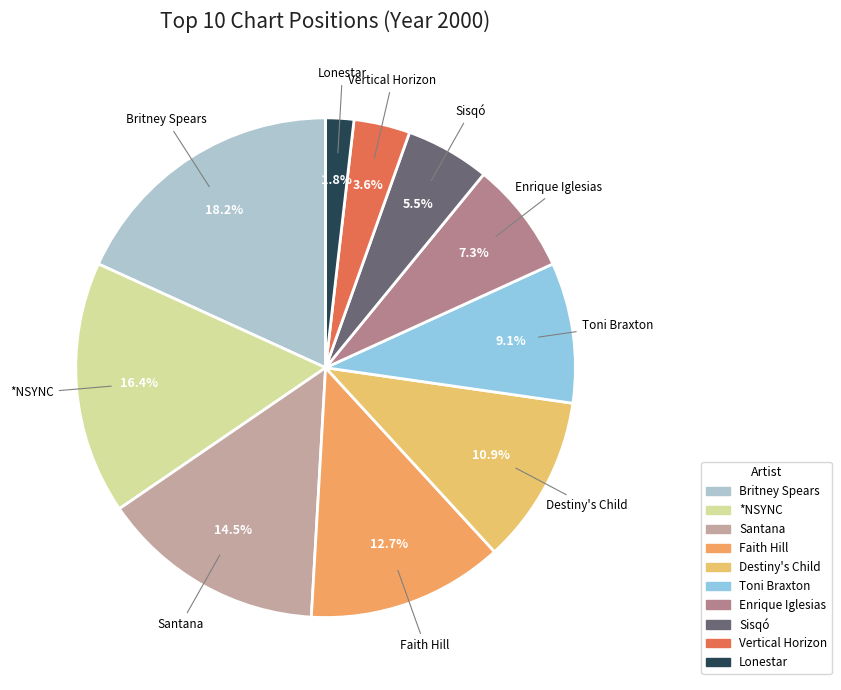

Does any single category account for the majority?

No